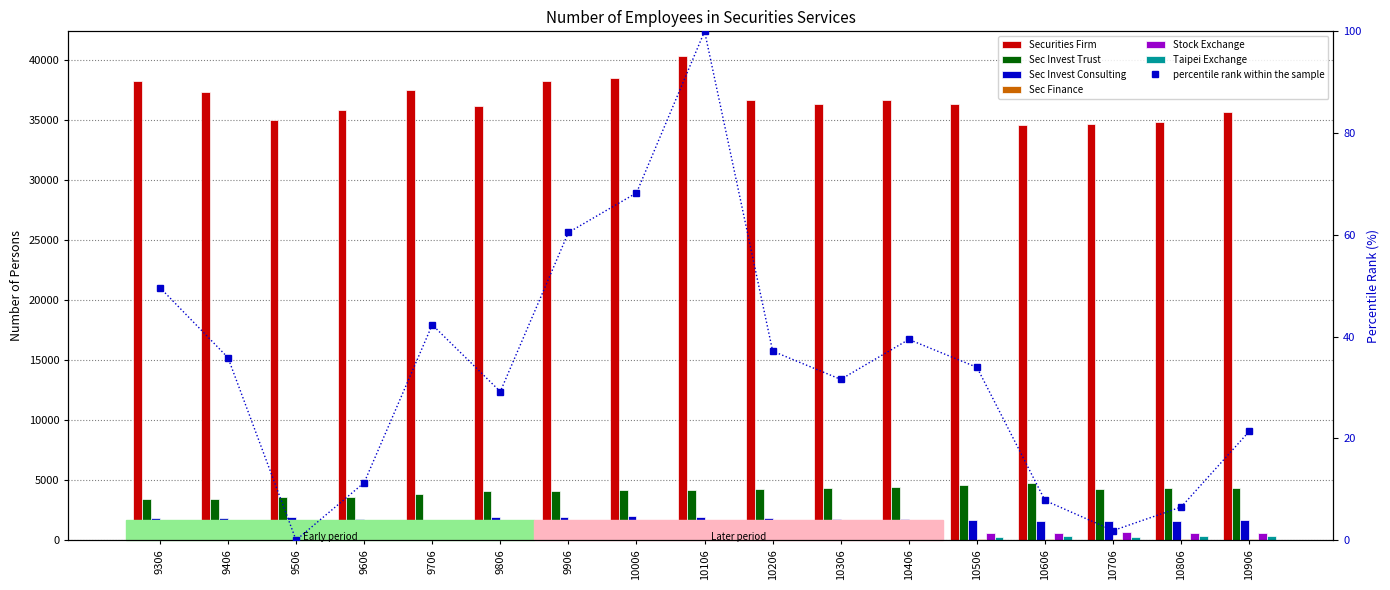

Reading left to right, what are all the values shown in this chart?

Securities Firm: 9306=38235	9406=37389	9506=35034	9606=35870	9706=37533	9806=36211	9906=38250	10006=38532	10106=40393	10206=36709	10306=36371	10406=36669	10506=36328	10606=34621	10706=34709	10806=34886	10906=35726
Sec Invest Trust: 9306=3442	9406=3442	9506=3584	9606=3595	9706=3820	9806=4066	9906=4077	10006=4164	10106=4217	10206=4279	10306=4307	10406=4467	10506=4585	10606=4726	10706=4300	10806=4358	10906=4383
Sec Invest Consulting: 9306=1861	9406=1873	9506=1919	9606=1747	9706=1694	9806=1949	9906=1895	10006=1982	10106=1951	10206=1805	10306=1753	10406=1749	10506=1634	10606=1599	10706=1589	10806=1630	10906=1715
Sec Finance: 9306=263	9406=263	9506=252	9606=224	9706=221	9806=216	9906=112	10006=107	10106=105	10206=97	10306=87	10406=83	10506=91	10606=98	10706=94	10806=91	10906=52
Stock Exchange: 9306=516	9406=503	9506=514	9606=538	9706=562	9806=589	9906=582	10006=602	10106=616	10206=599	10306=615	10406=621	10506=621	10606=626	10706=638	10806=632	10906=617
Taipei Exchange: 9306=184	9406=199	9506=201	9606=211	9706=229	9806=235	9906=238	10006=237	10106=259	10206=257	10306=278	10406=296	10506=295	10606=304	10706=287	10806=300	10906=302